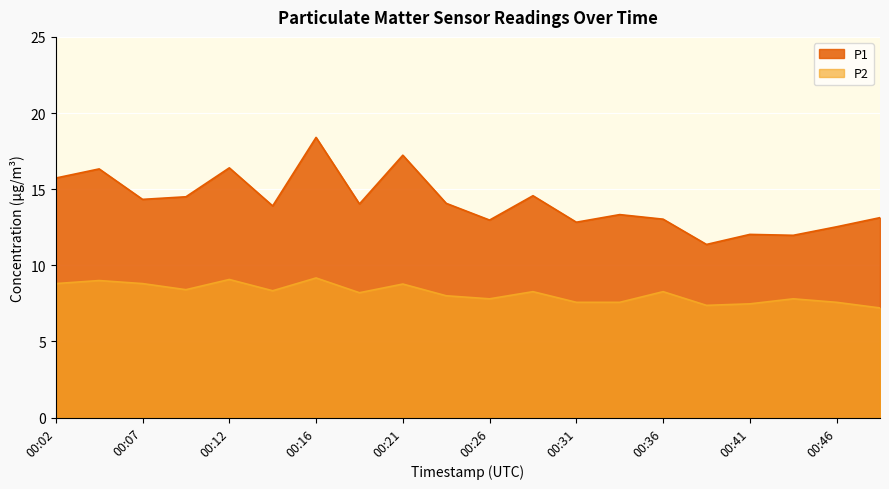

At which category does P2 reach its first local peak?

00:04